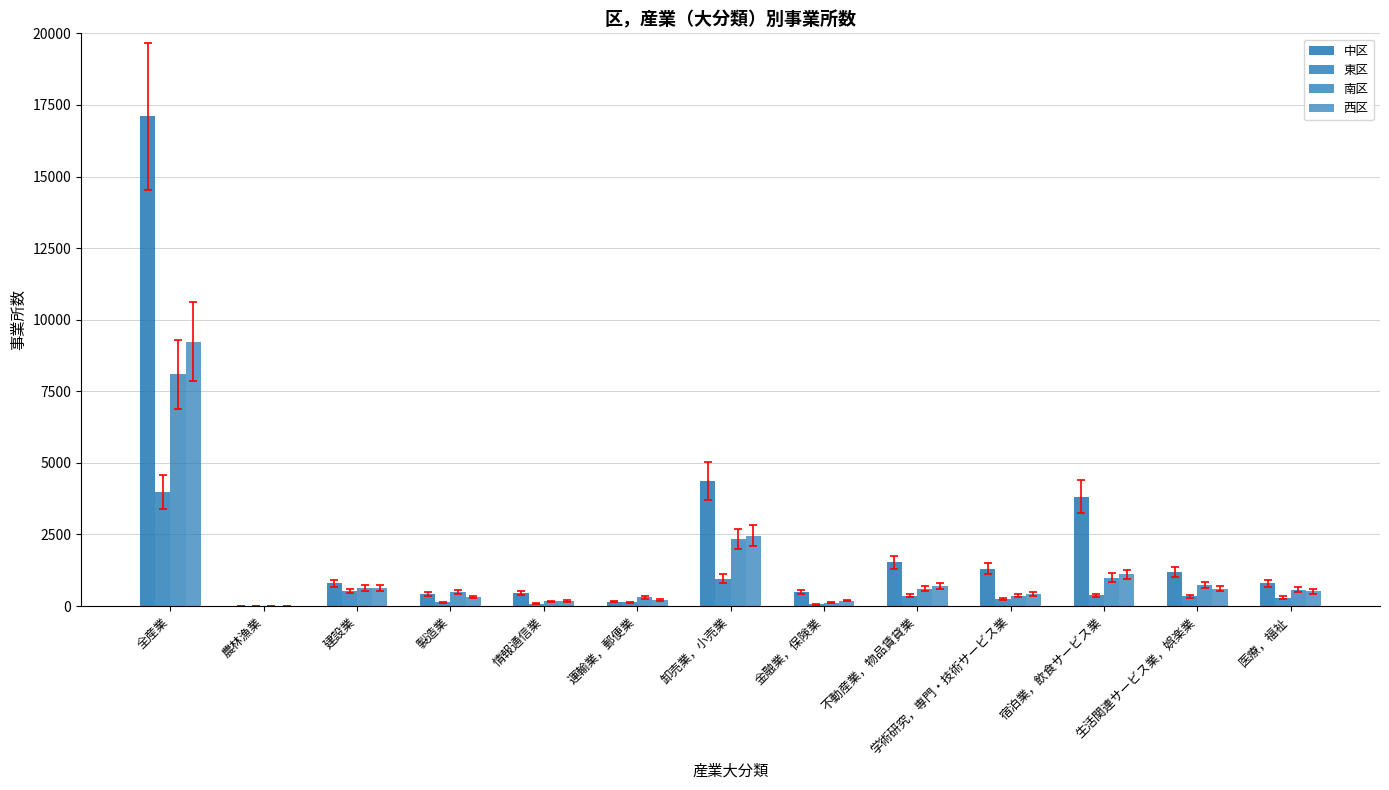

Reading left to right, extract all data points from this chart.

中区: 17097	16	793	426	466	147	4377	502	1534	1297	3825	1193	796
東区: 3982	3	529	130	78	131	958	57	358	253	375	340	295
南区: 8092	6	635	477	163	304	2349	121	606	351	995	726	567
西区: 9232	14	629	312	185	218	2456	189	712	421	1102	598	510